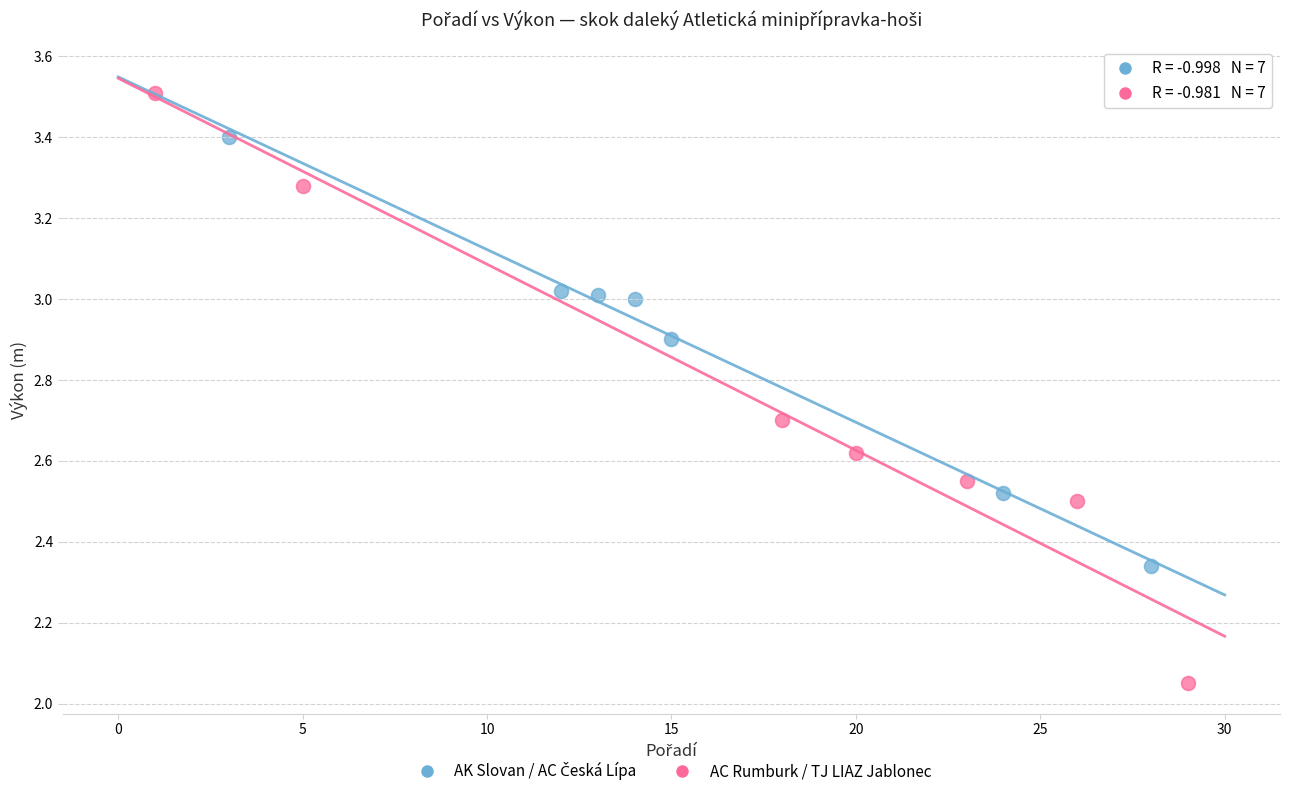

Which series has the largest Y range (max minus min)?

AC Rumburk / TJ LIAZ Jablonec